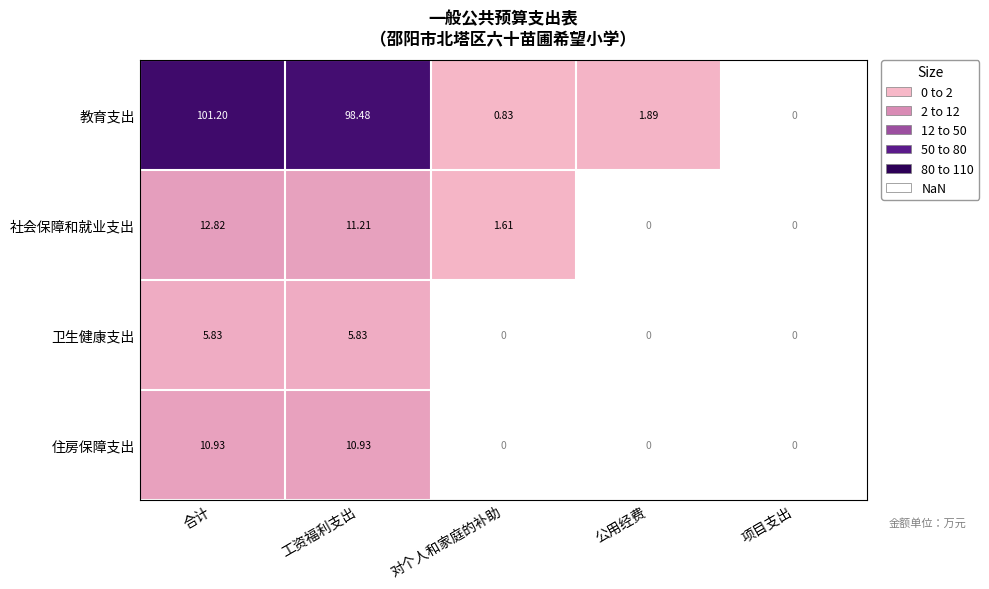

At which category does the chart reach its peak across all series?

合计